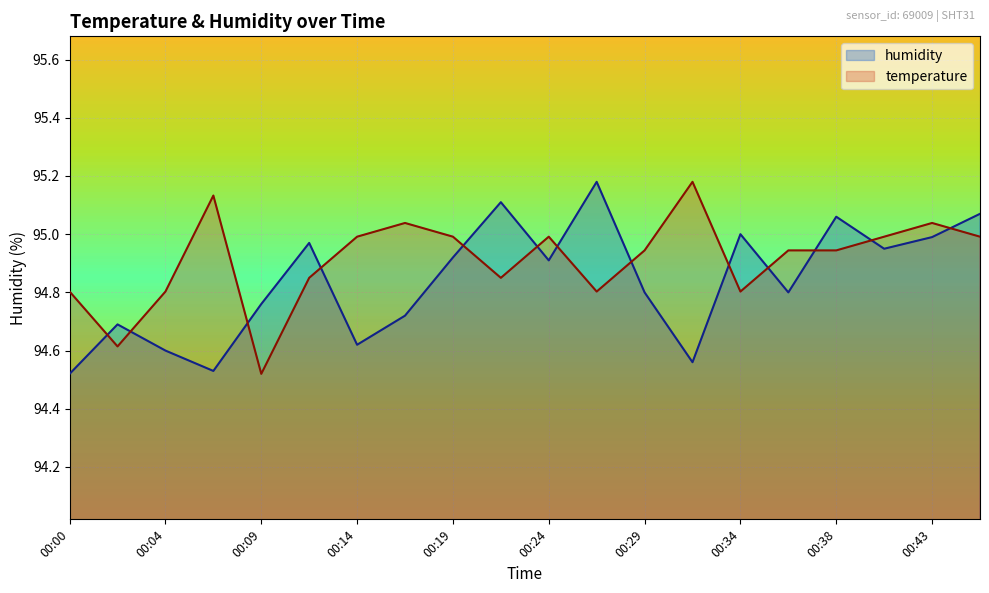

At which category is the sum across all series the highest?

00:46